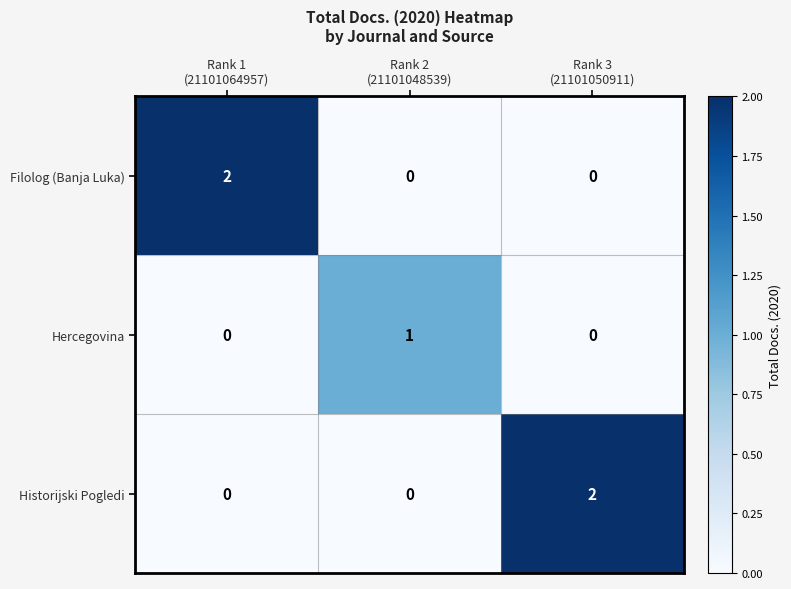

What is the total value across all series at Rank 1
(21101064957)?

2